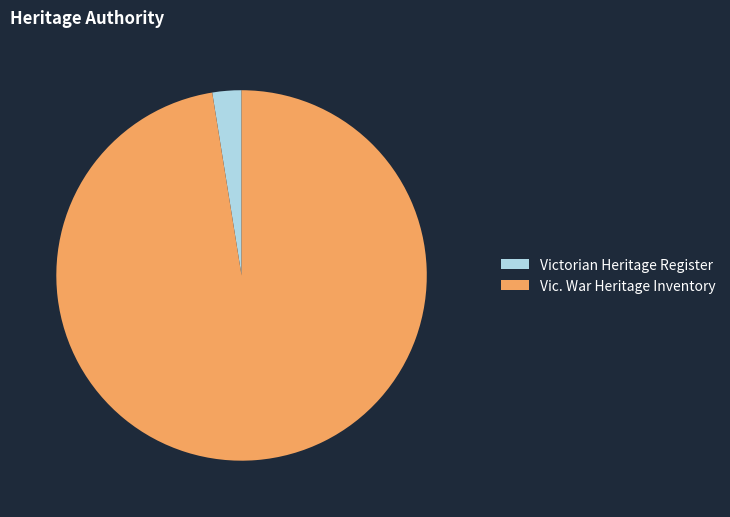

Rank the categories by value from lowest to highest.

Victorian Heritage Register, Vic. War Heritage Inventory